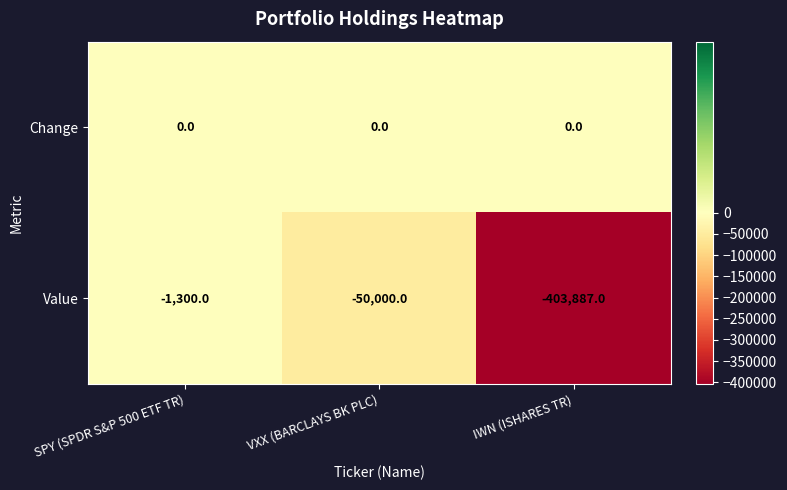

How many Value values are between -403887 and -1300?

3